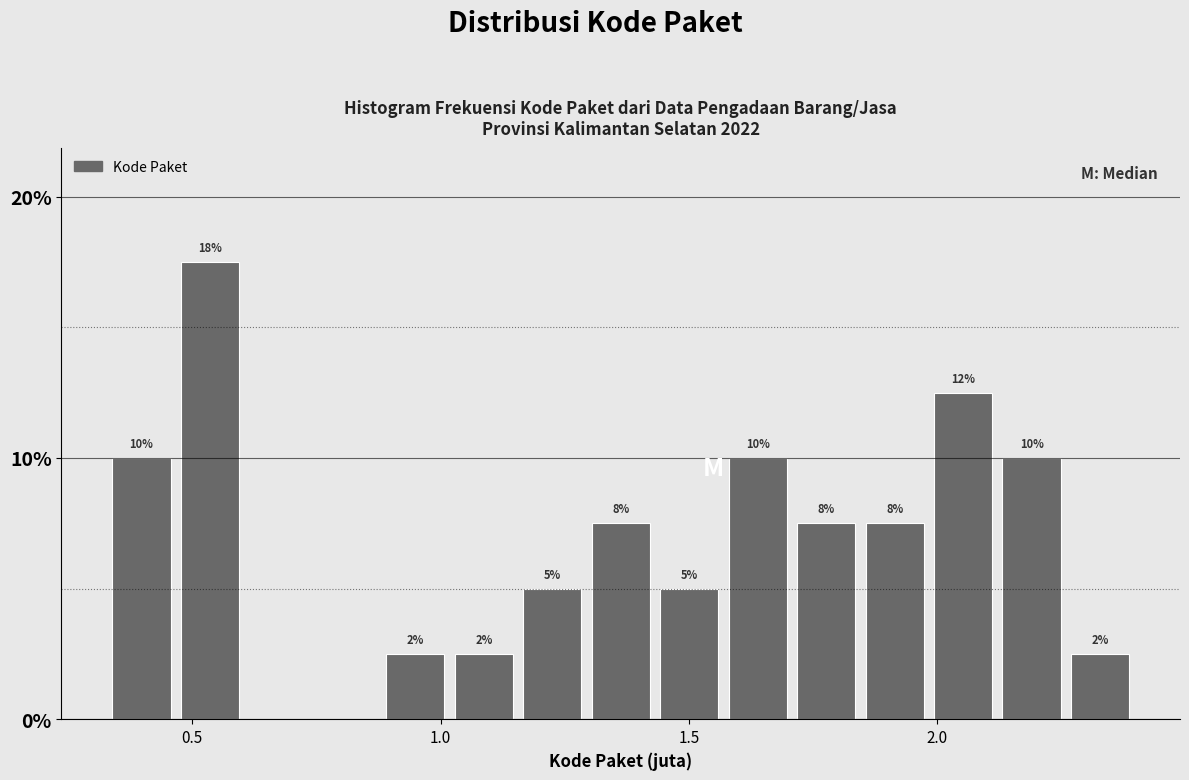

Around what value on the x-axis is the tallest bar? Give the approximate position of its centre, as read against the axis.

0.55